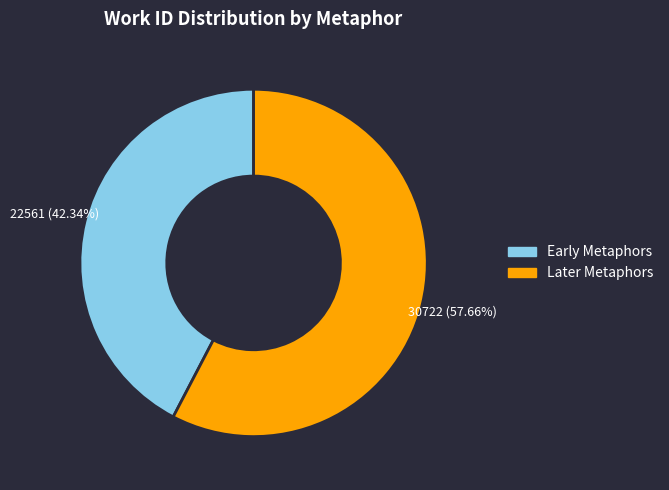

Is there a majority slice in this chart?

Yes